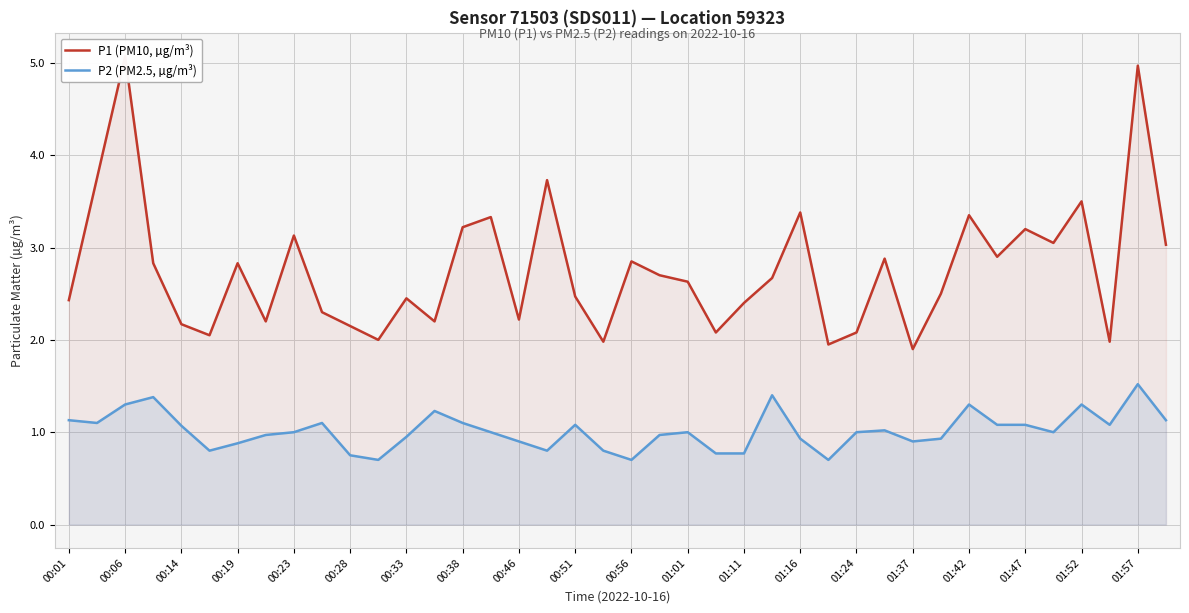

What is the minimum value for P2 (PM2.5, µg/m³)?

0.7